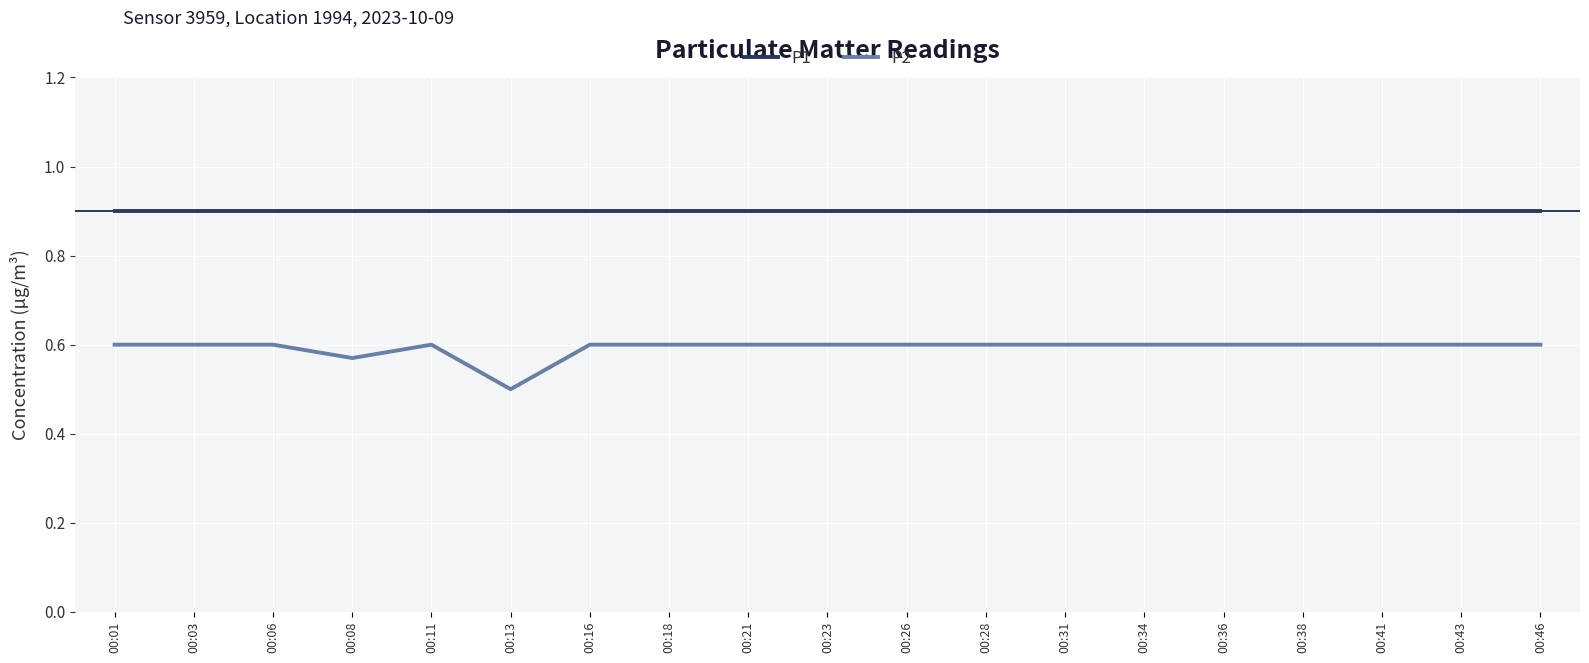

True or false: P1 and P2 cross at least once.

False